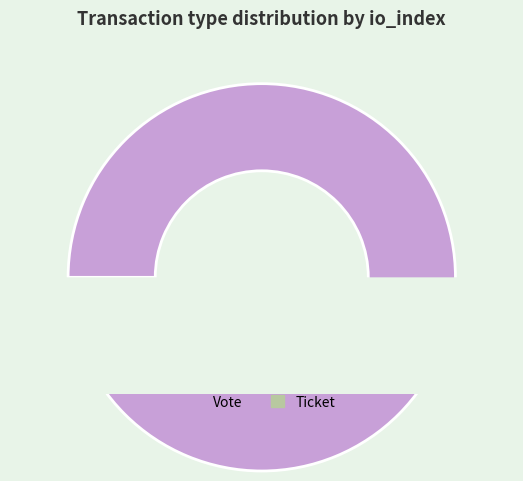

What is the smallest slice in the pie chart?

Ticket